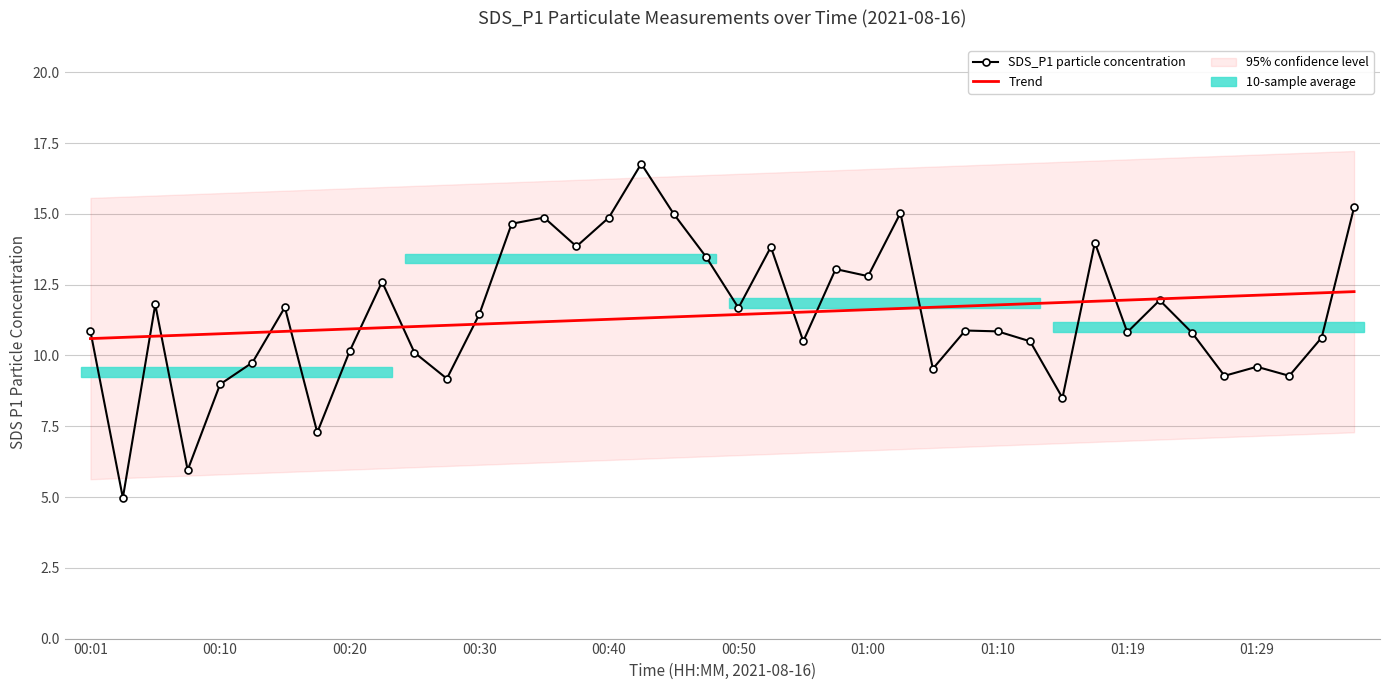

What is the greatest value displayed?

16.8